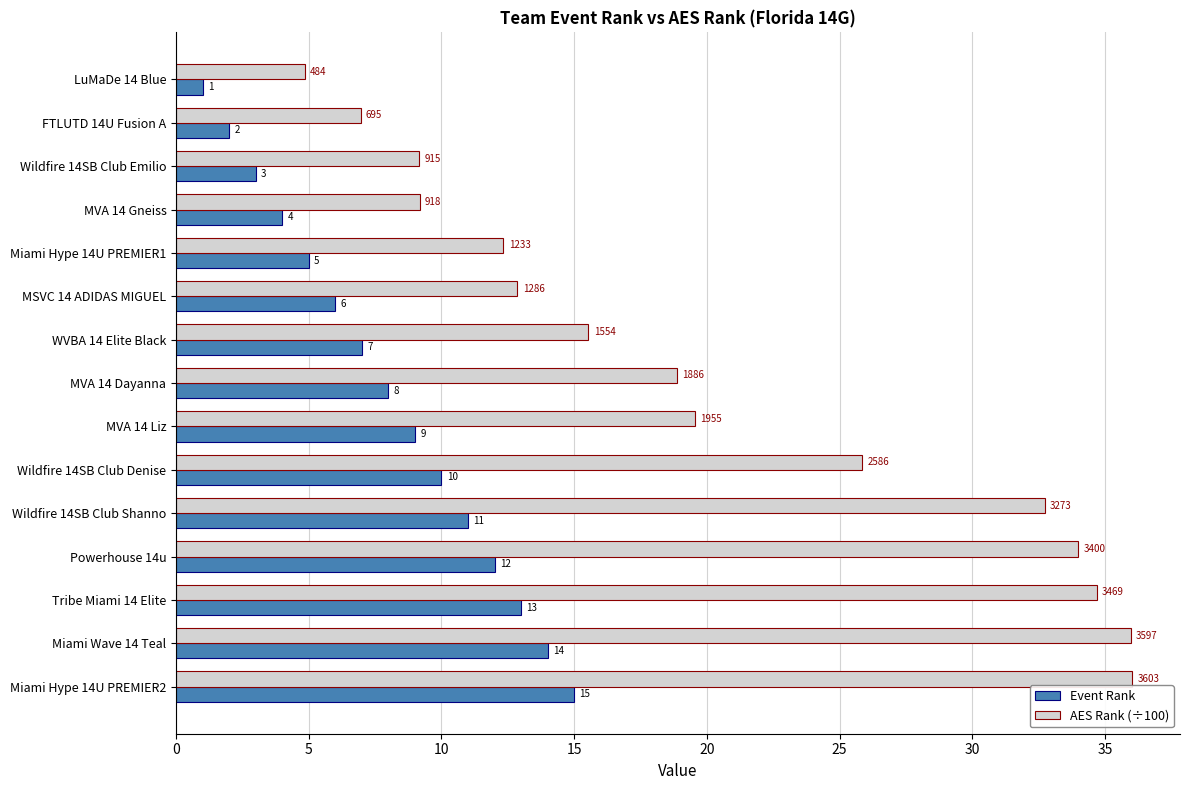

Which series has the largest range (max minus min)?

AES Rank (÷100)